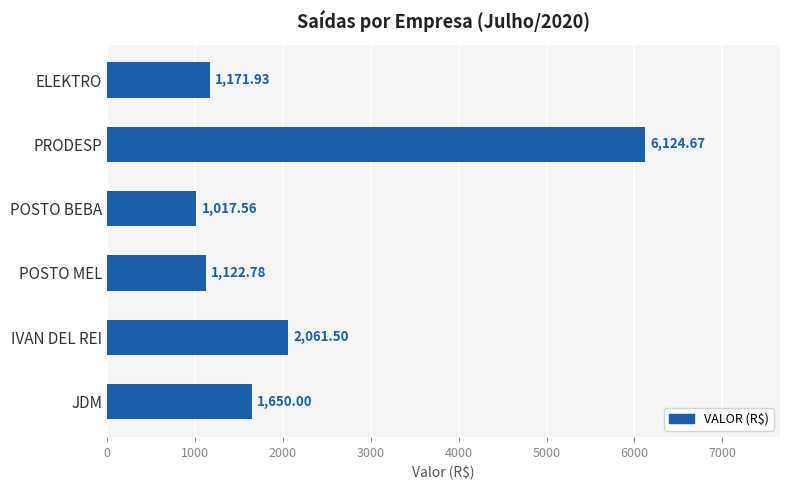

Which category has the lowest value across all series?

POSTO BEBA